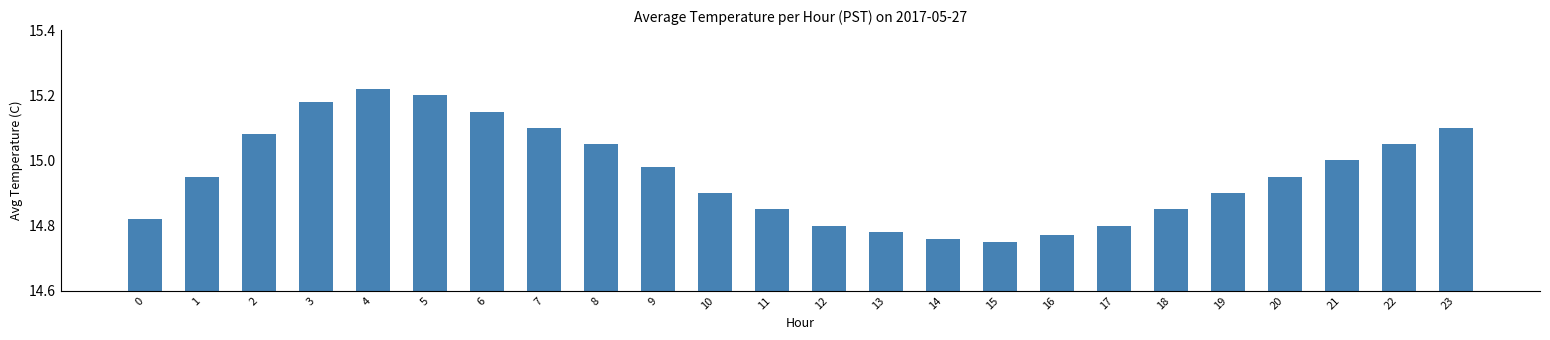

The value at 9 is 22.4. True or false?

False